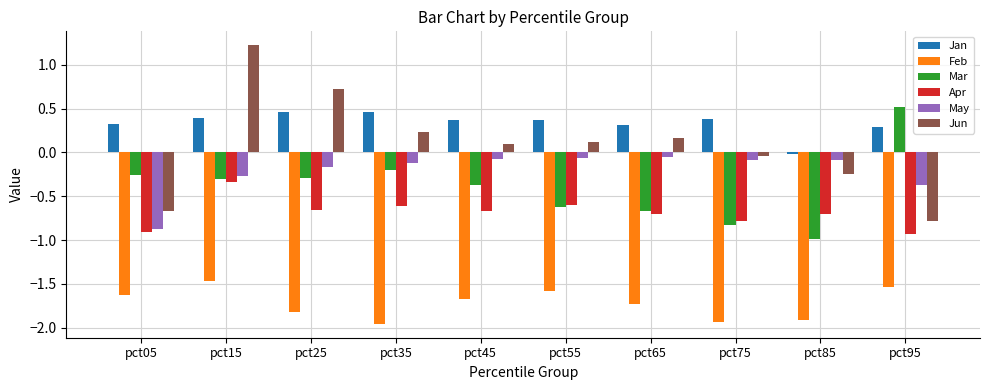

What is the spread (max minus min) of values at pct65?

2.0